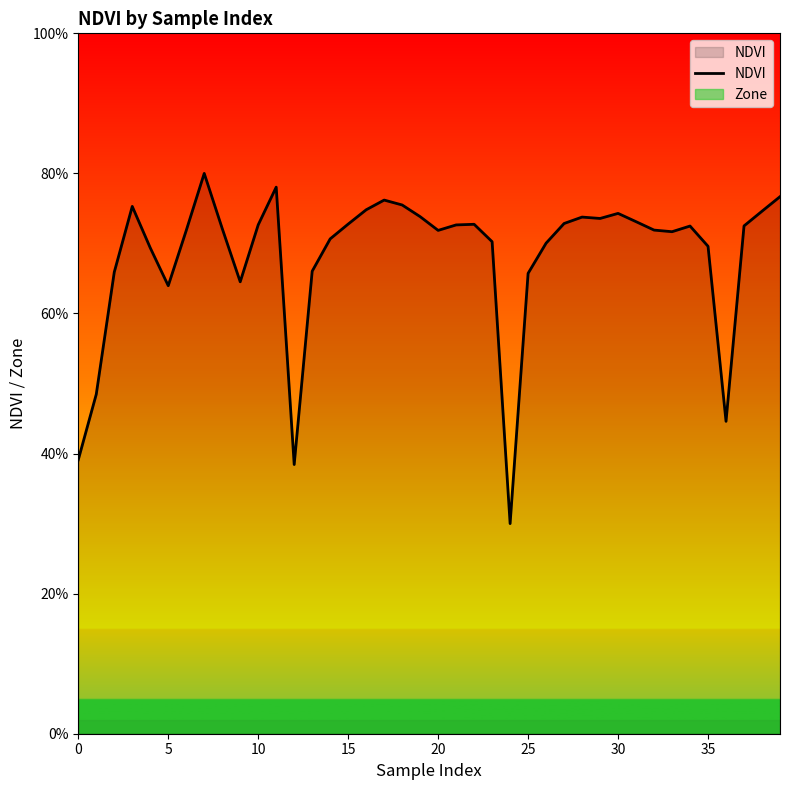

Reading left to right, list all the values displayed in this chart.

0.4	0.5	0.7	0.8	0.7	0.6	0.7	0.8	0.7	0.6	0.7	0.8	0.4	0.7	0.7	0.7	0.7	0.8	0.8	0.7	0.7	0.7	0.7	0.7	0.3	0.7	0.7	0.7	0.7	0.7	0.7	0.7	0.7	0.7	0.7	0.7	0.4	0.7	0.7	0.8